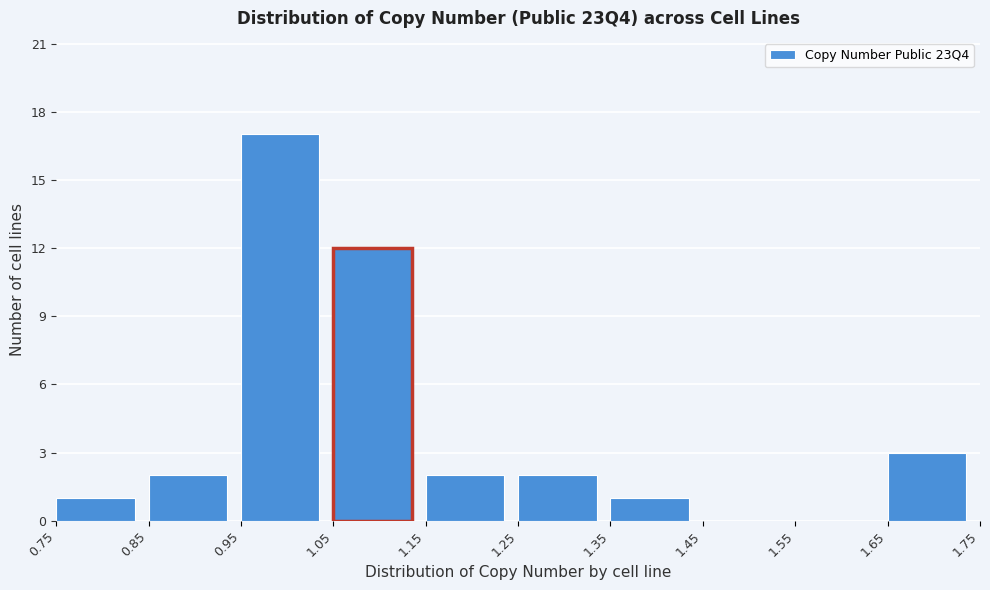

What is the height of the bar covering 1.35 to 1.45 on the x-axis? The values are not printed on the chart, so give them approximately, as read against the axis.

1